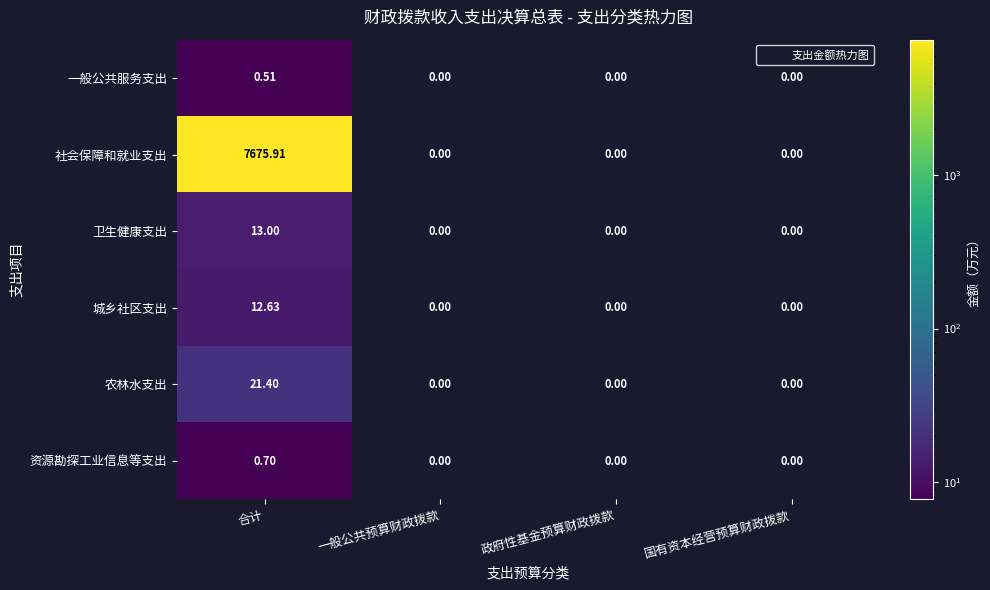

Which series has the widest spread of values?

社会保障和就业支出